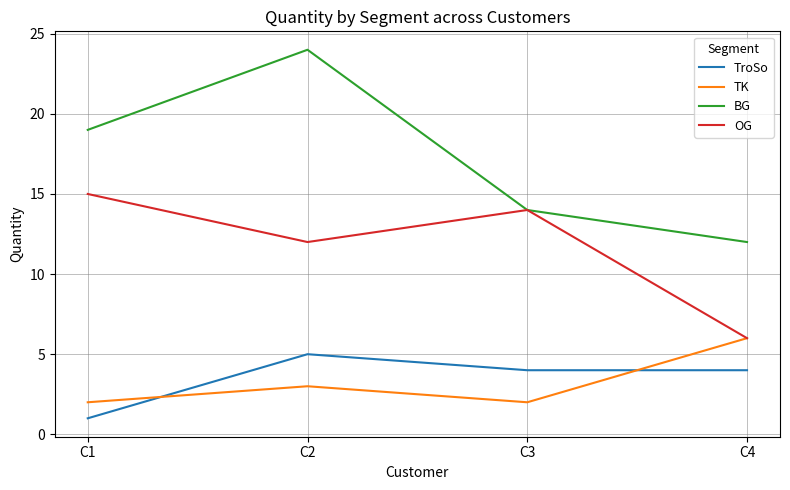

At which category does the chart reach its minimum across all series?

C1